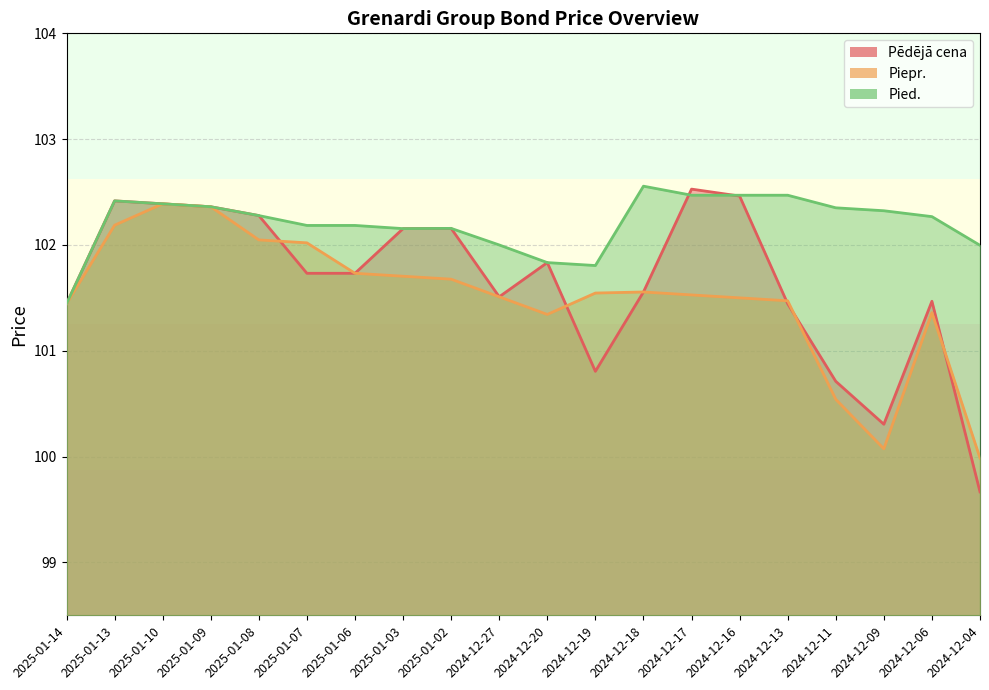

Which series has the largest range (max minus min)?

Pēdējā cena